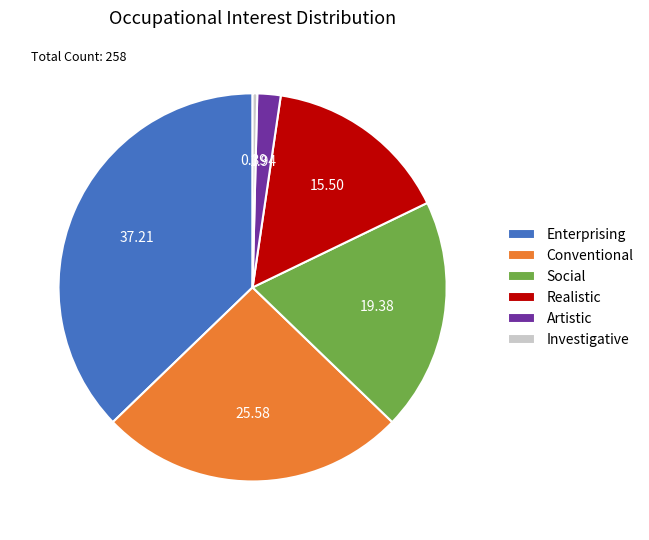

Which category has the smallest portion of the pie?

Investigative